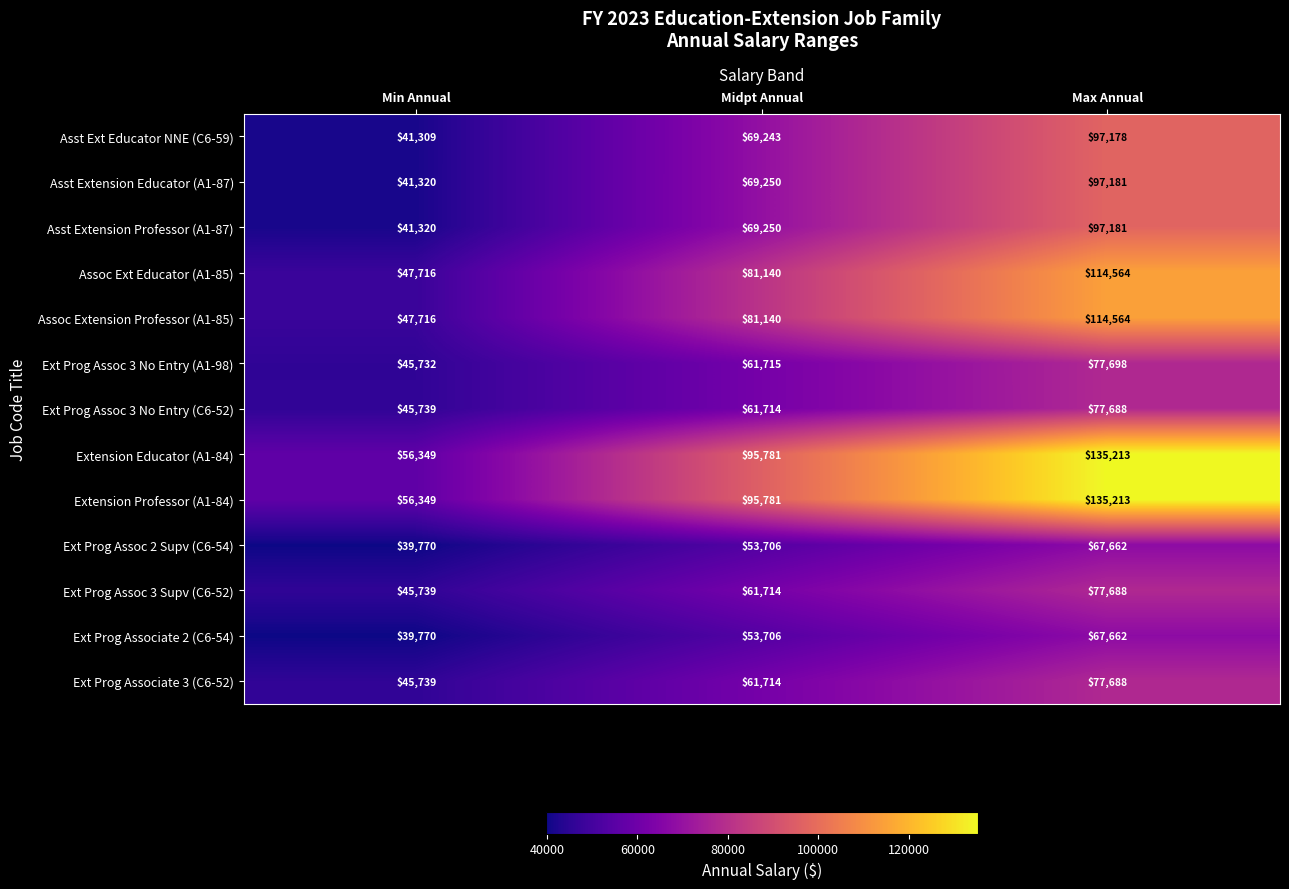

The value of Ext Prog Assoc 3 No Entry (C6-52) at Min Annual is 19194. True or false?

False